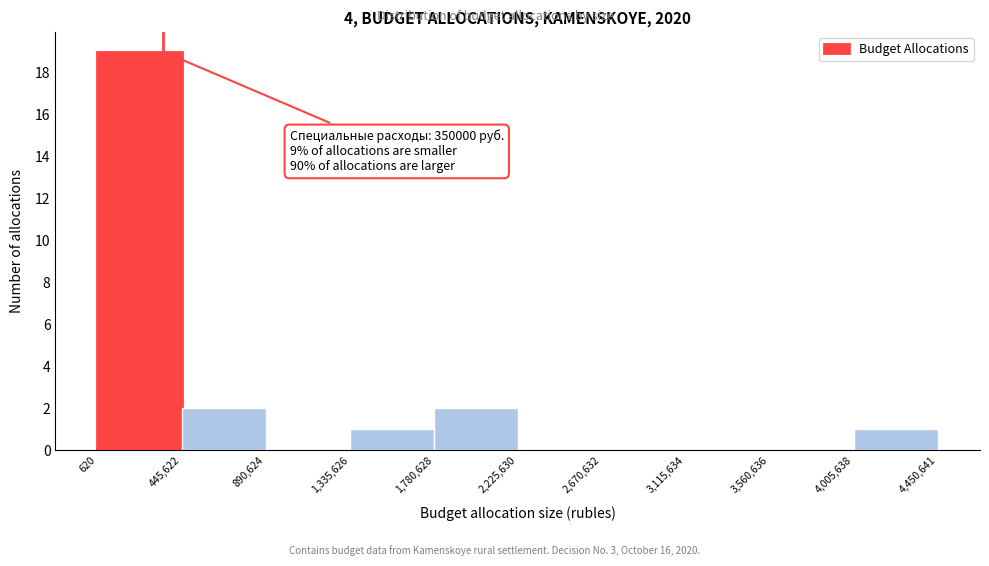

Which range on the x-axis has the tallest bar?

620 to 445,622